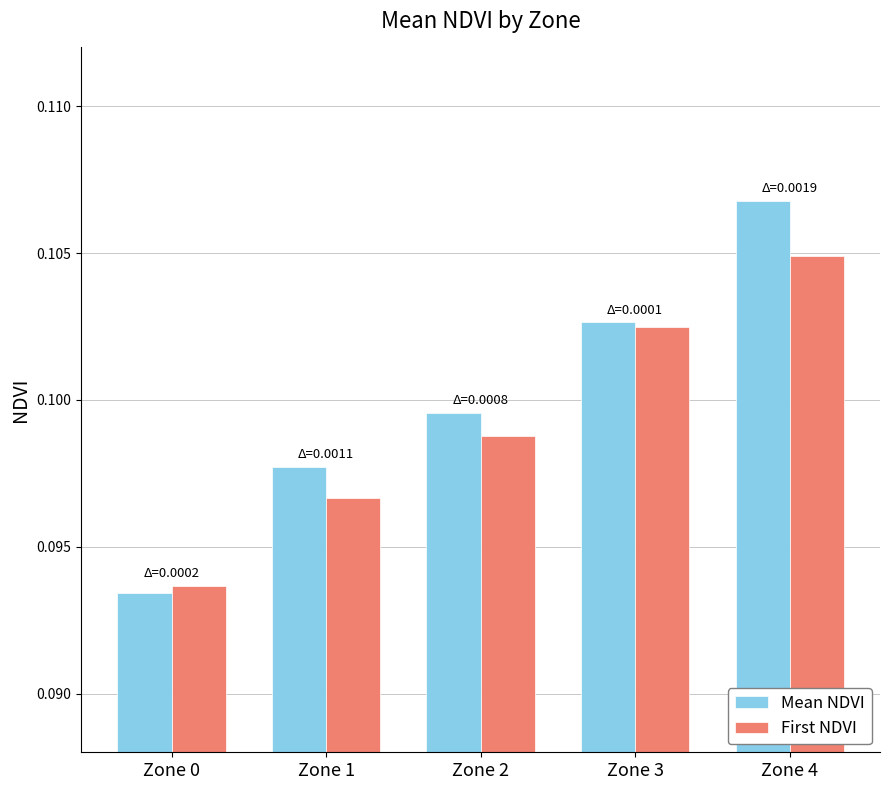

Count the number of data series in this chart.

2